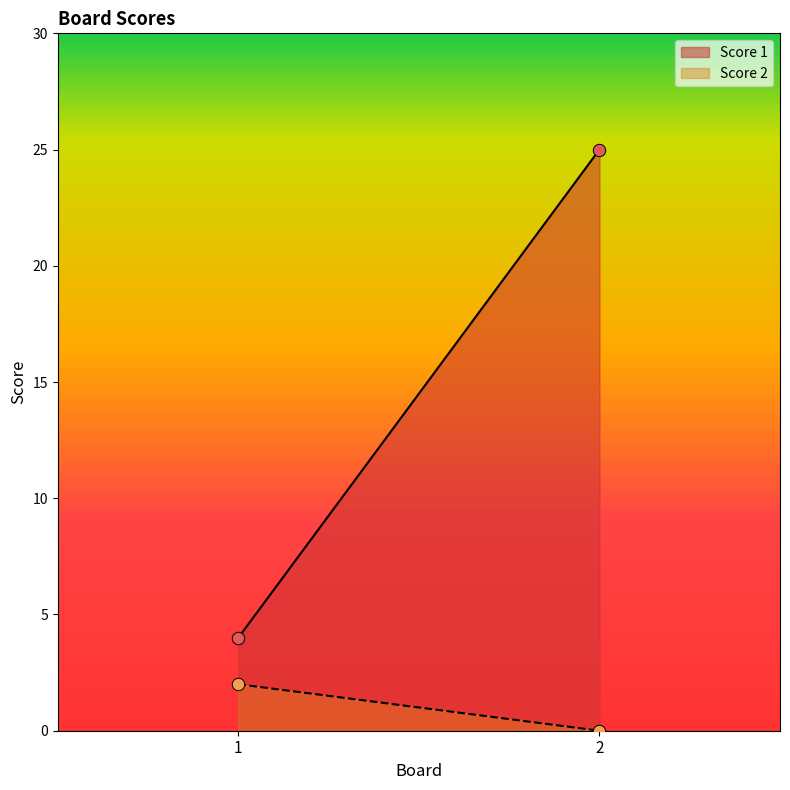

Which series has the largest total across all categories?

Score 1